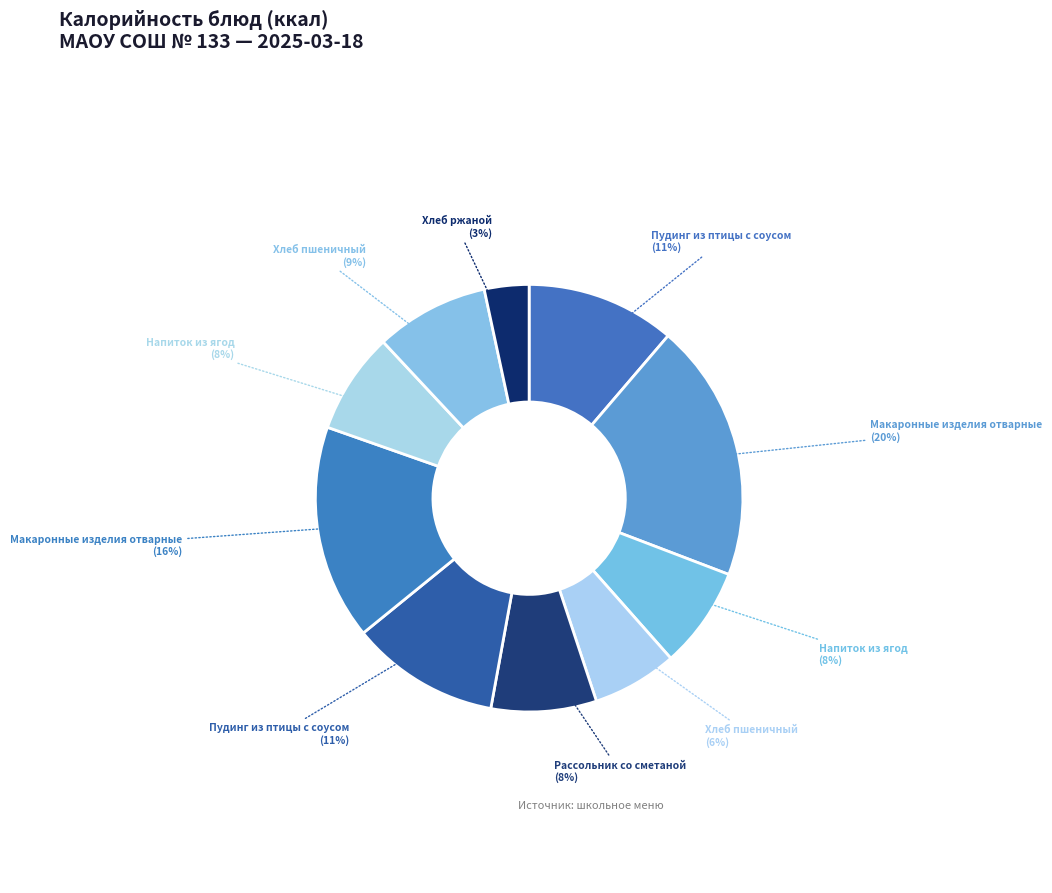

What is the smallest slice in the pie chart?

Хлеб ржаной